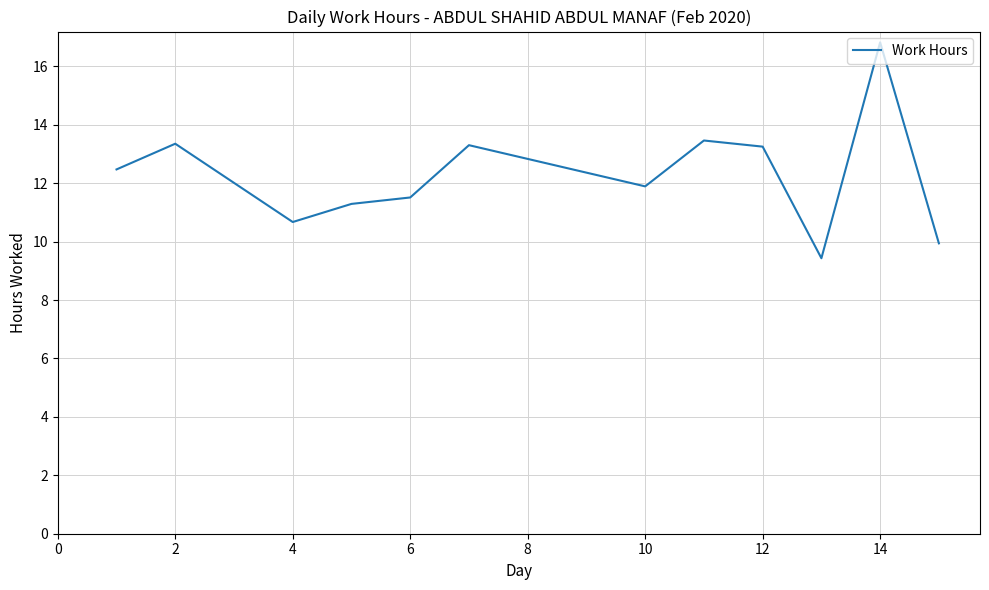

What is the difference between the maximum and minimum values?

7.4